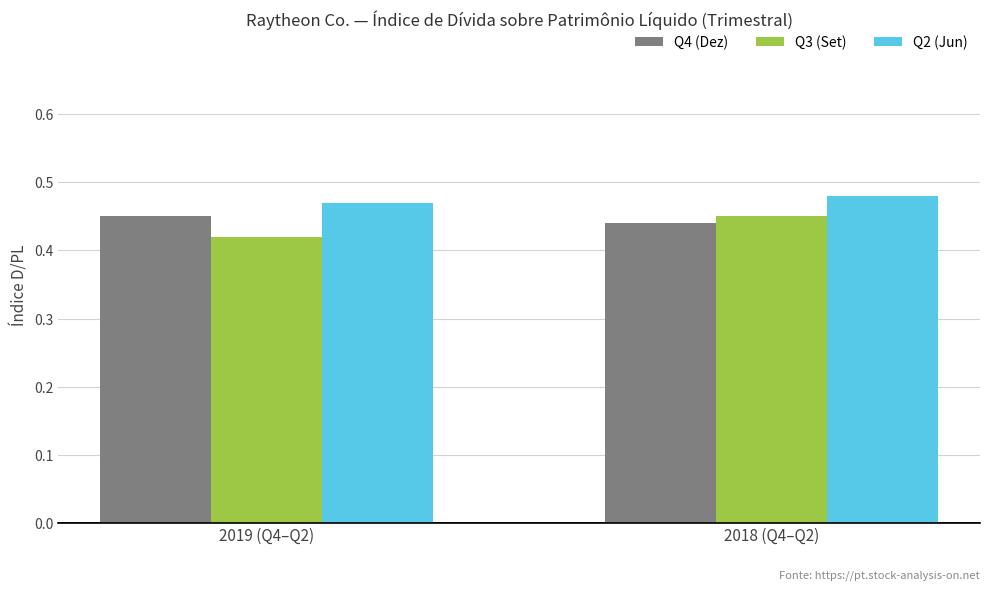

Rank the series at 2018 (Q4–Q2) from lowest to highest value.

Q4 (Dez), Q3 (Set), Q2 (Jun)